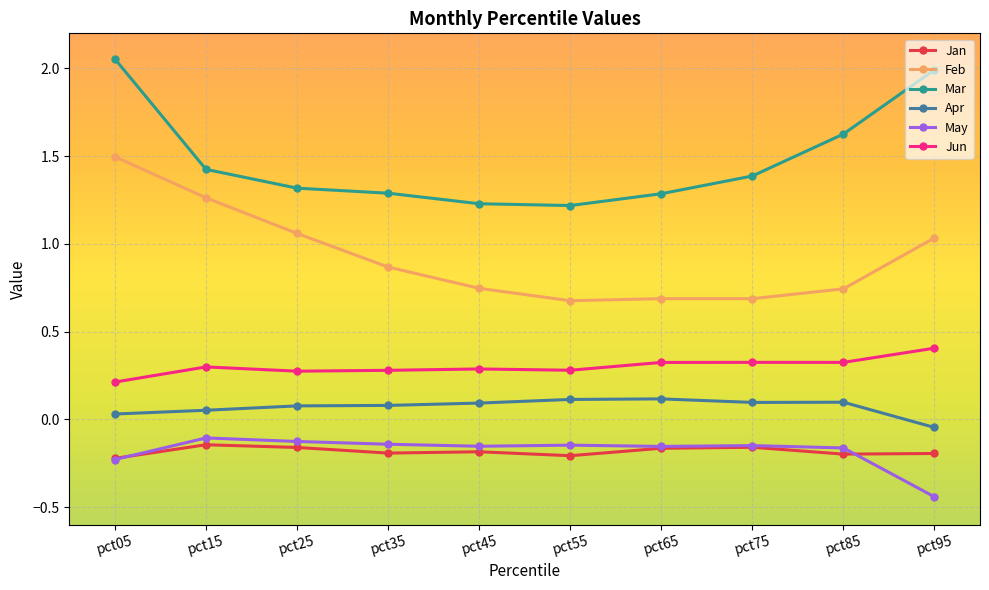

Which series changed the most between pct05 and pct45?

Mar